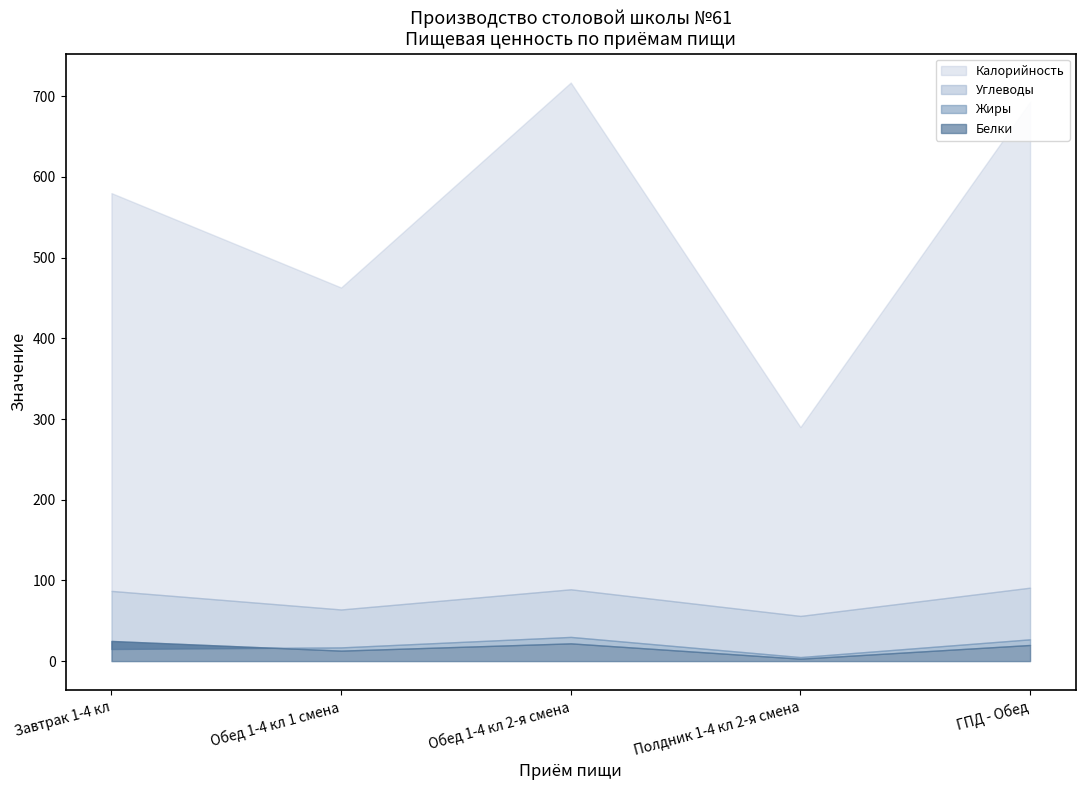

Reading left to right, extract all data points from this chart.

Калорийность: 580	463	717	290	693
Белки: 25	13	22	3	20
Жиры: 15	17	30	5	27
Углеводы: 87	64	89	56	91